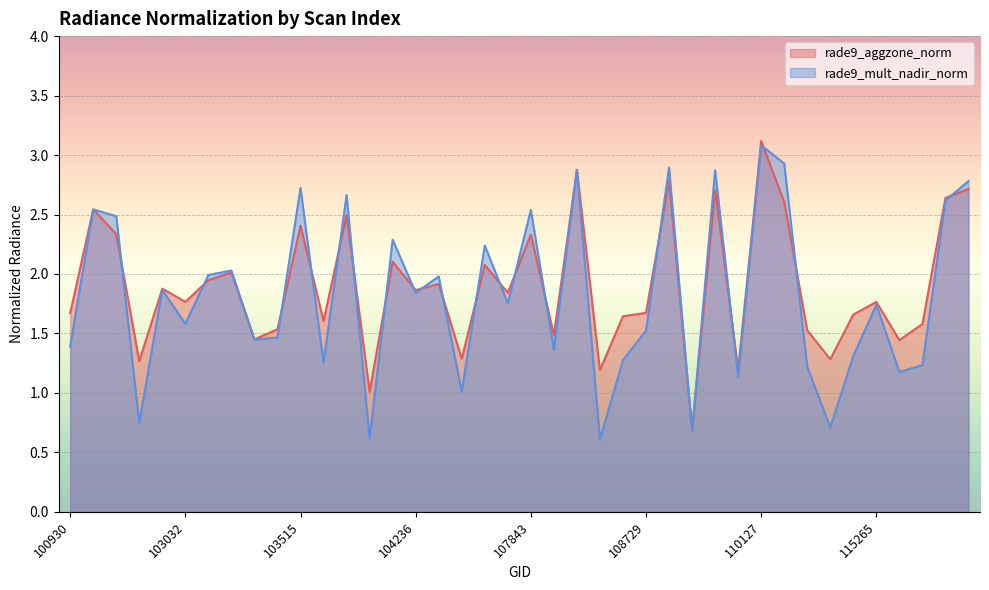

Count the number of data series in this chart.

2